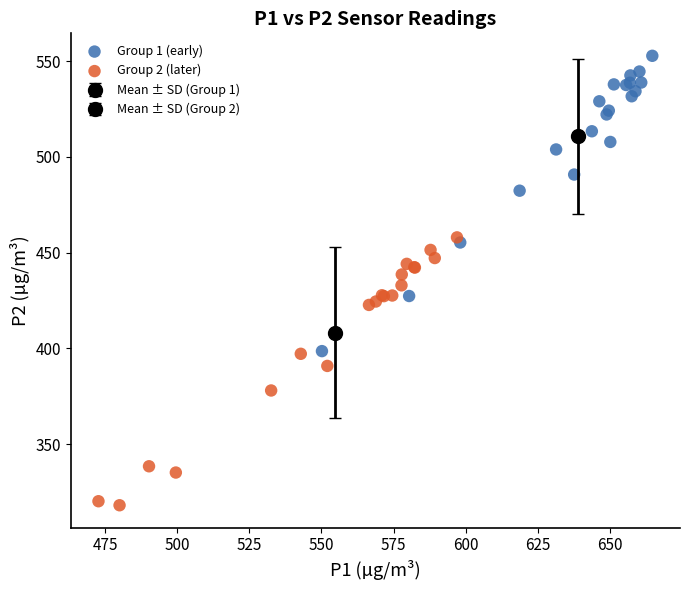

Which series contains the lowest Y value?

Group 2 (later)